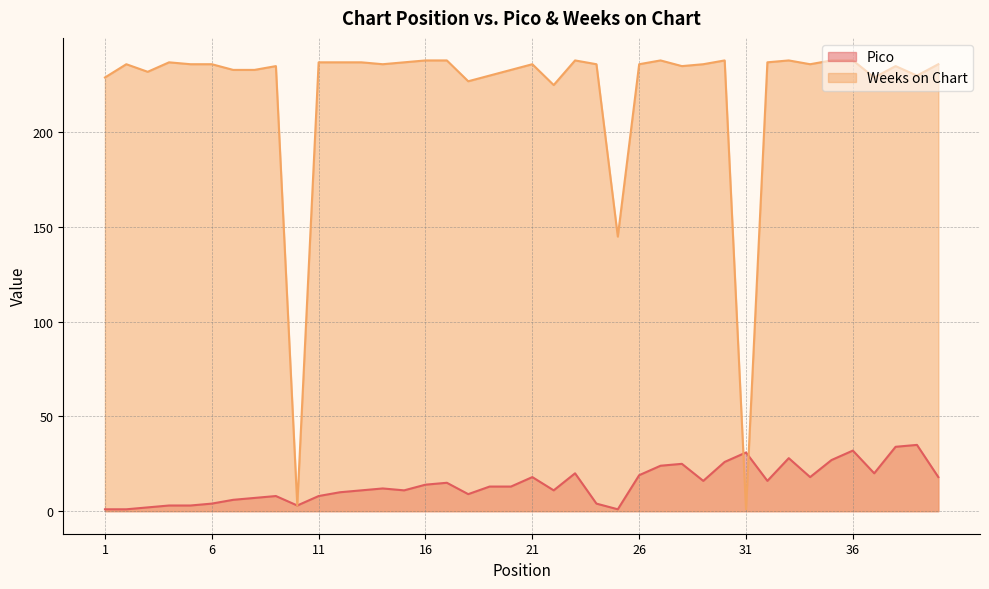

What is the difference between the Pico values at 17 and 7?

9